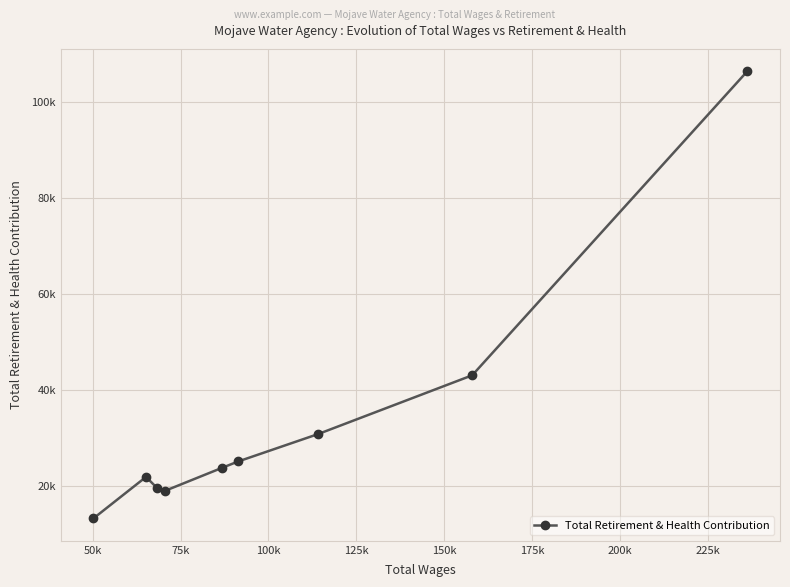

What is the minimum value shown in the chart?

13333